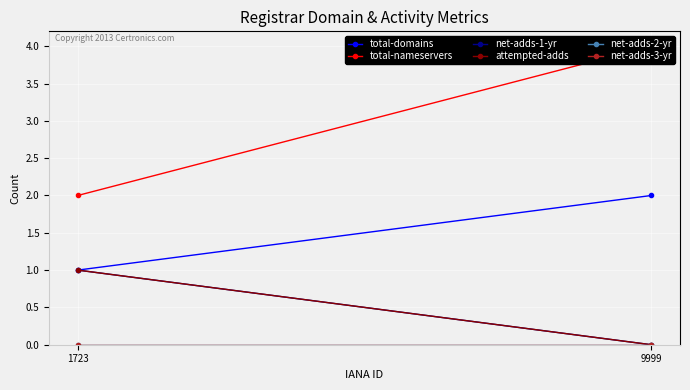

What value does the net-adds-1-yr series have at 1723?

1